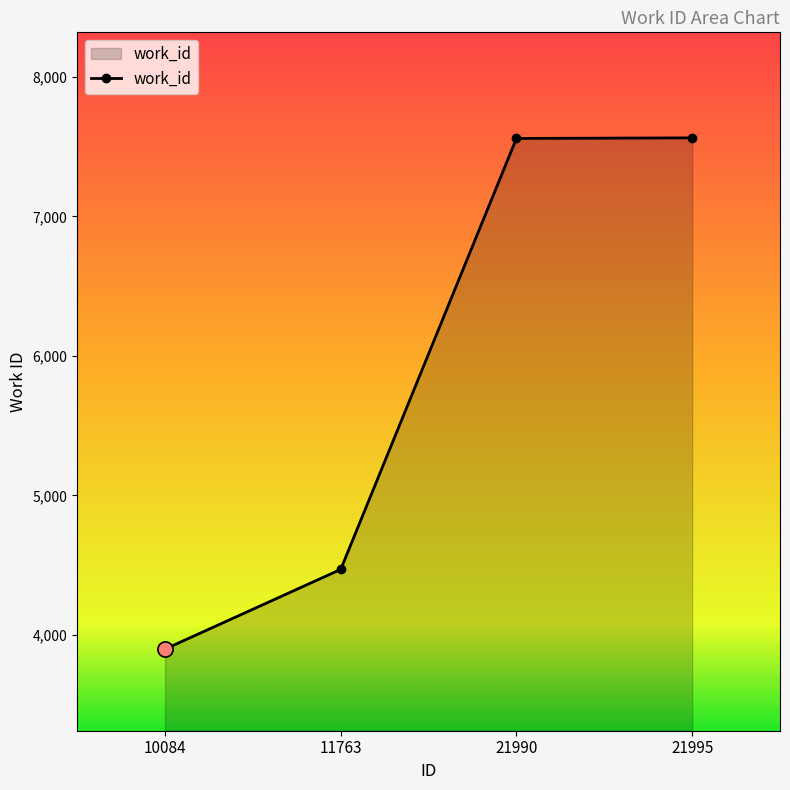

What is the change in value from 21990 to 21995?

+4